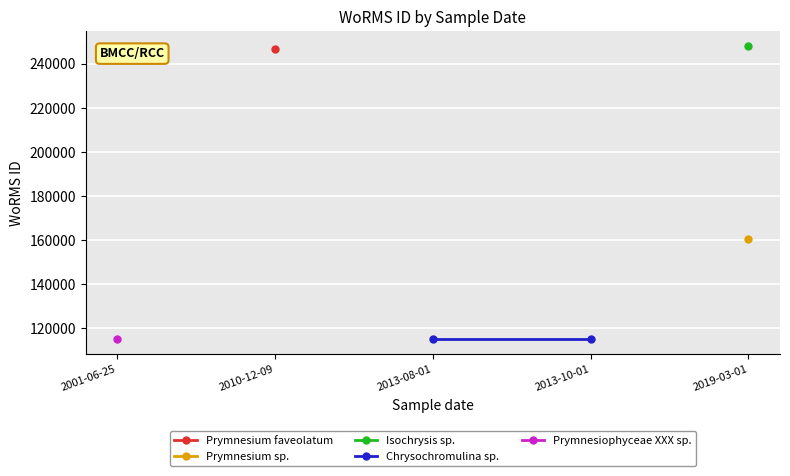

Is it true that Isochrysis sp. equals 248124.0 at 2019-03-01?

True